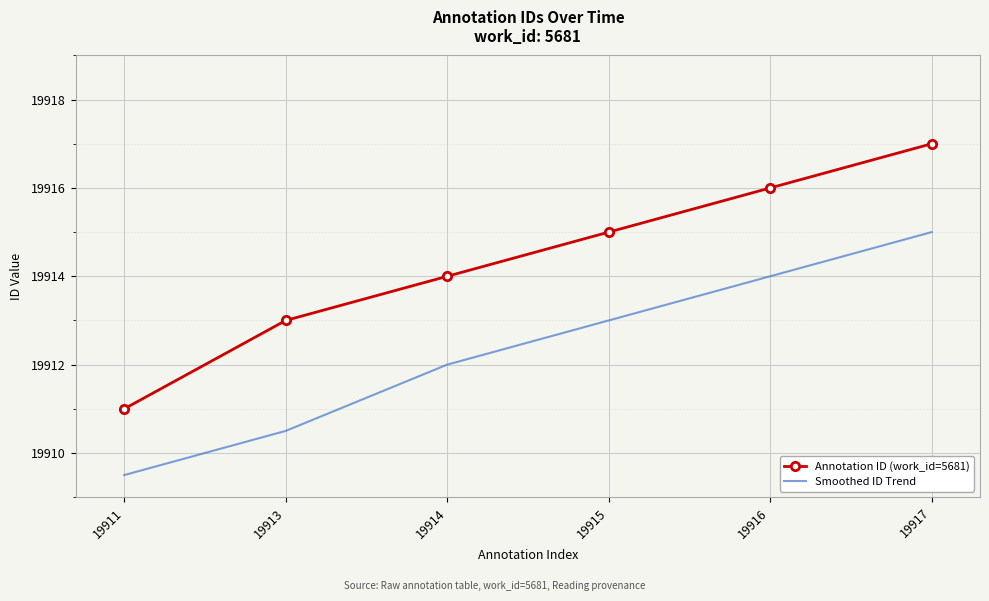

True or false: Smoothed ID Trend and Annotation ID (work_id=5681) cross at least once.

False